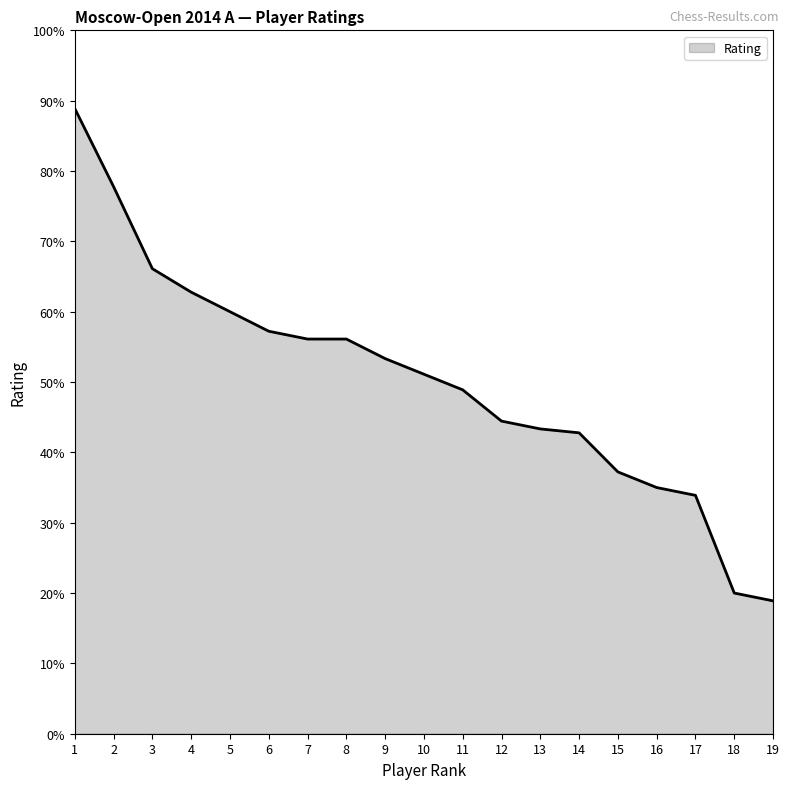

What is the maximum value shown in the chart?

88.9